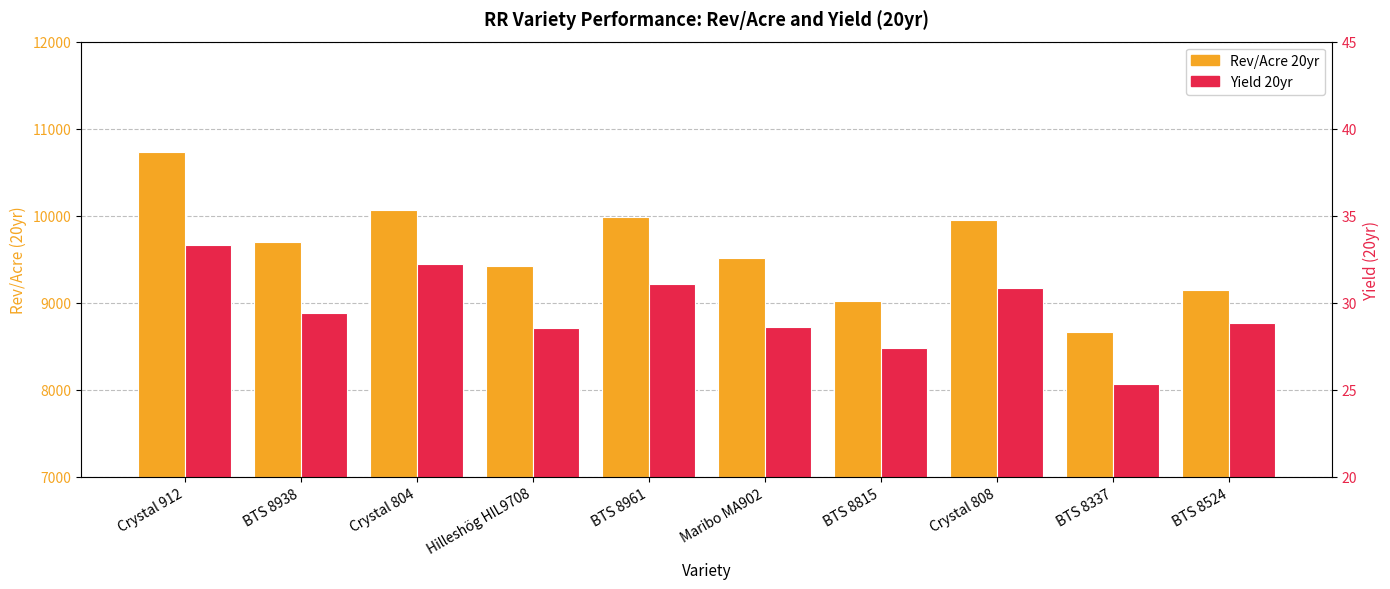

Rank the categories by Yield 20yr value from lowest to highest.

BTS 8337, BTS 8815, Hilleshög HIL9708, Maribo MA902, BTS 8524, BTS 8938, Crystal 808, BTS 8961, Crystal 804, Crystal 912